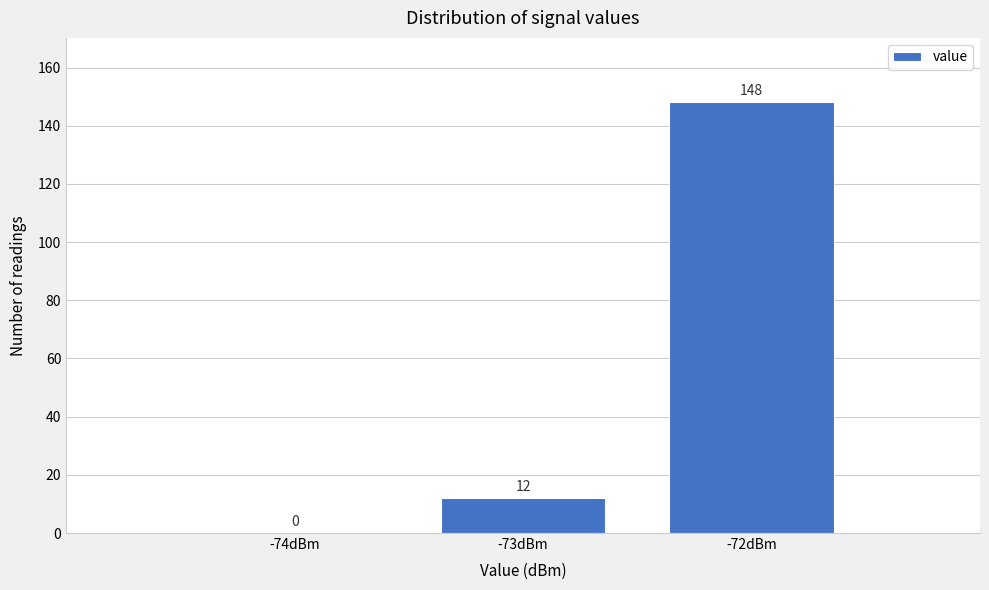

What is the sum of the values at -74dBm and -73dBm?

12